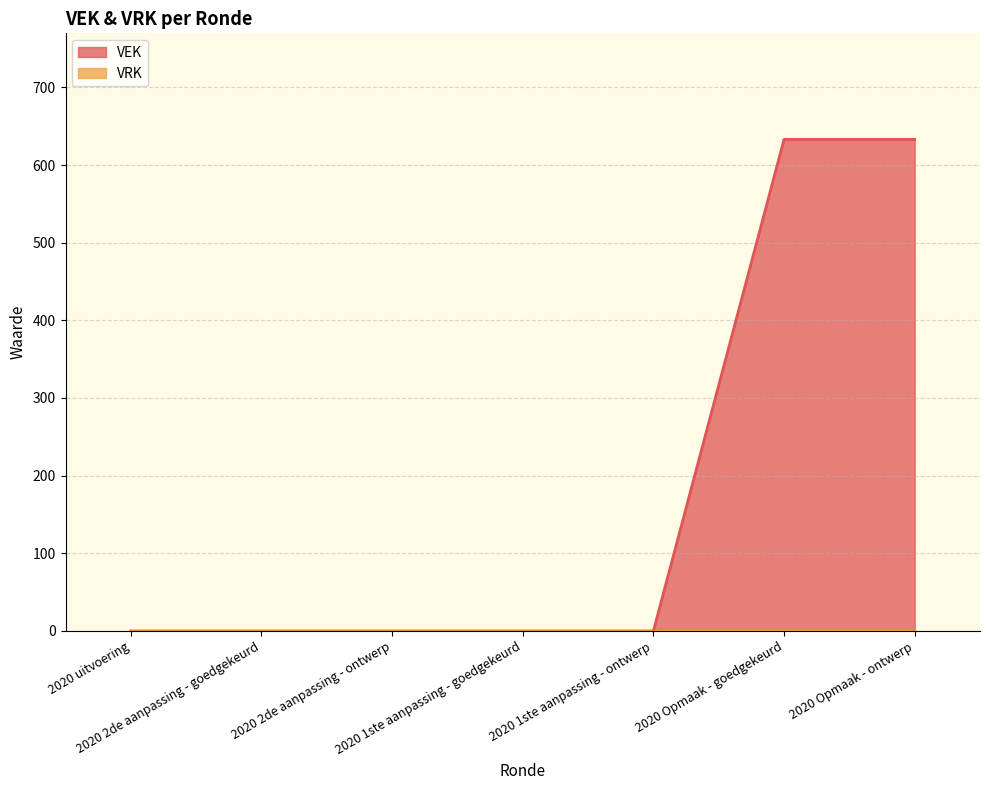

Count the number of data series in this chart.

2